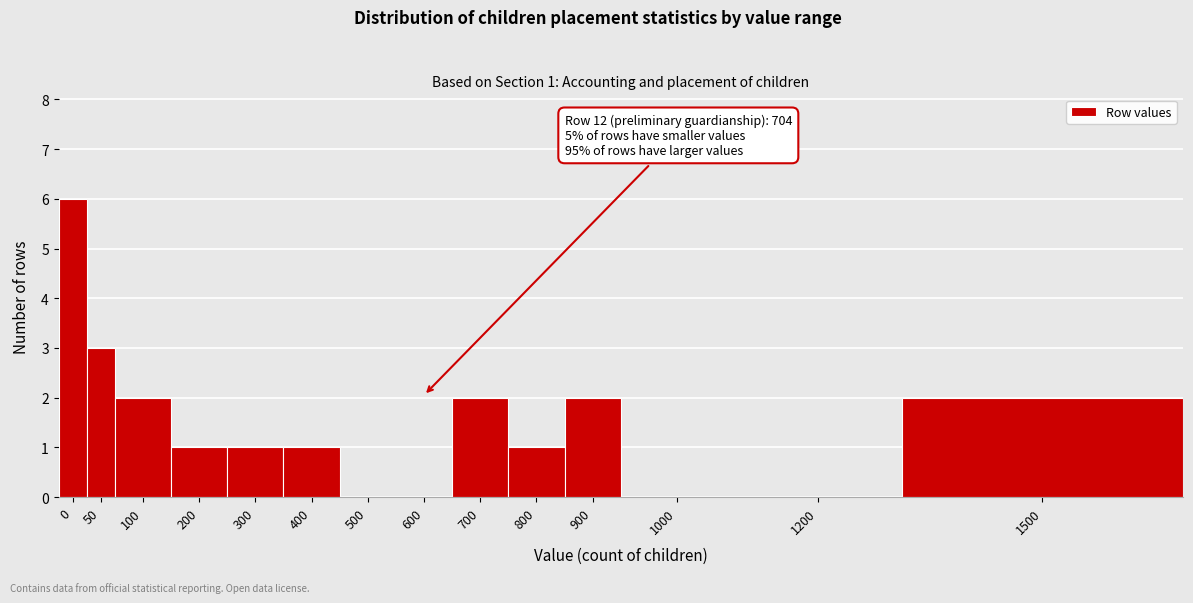

Reading right to left, transcribe all the data shown in this chart.

1500=2	1200=0	1000=0	900=2	800=1	700=2	600=0	500=0	400=1	300=1	200=1	100=2	50=3	0=6